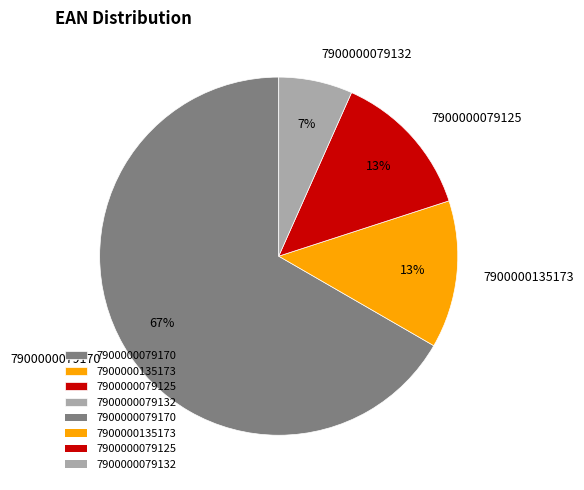

To the nearest percent, what portion does 7900000135173 represent?

13%